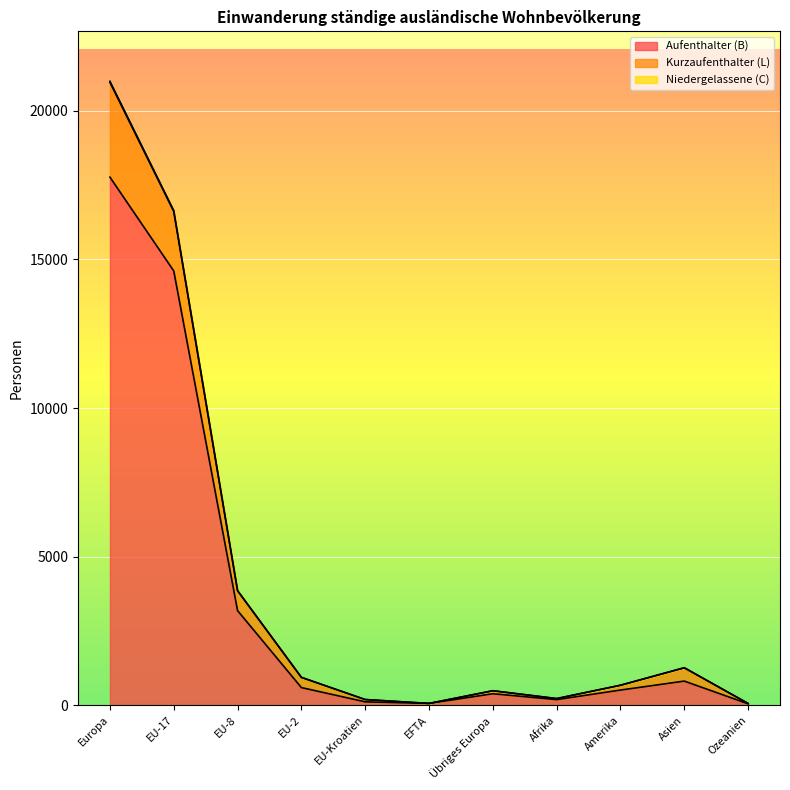

At how many categories does at least one series exceed 14222?

2